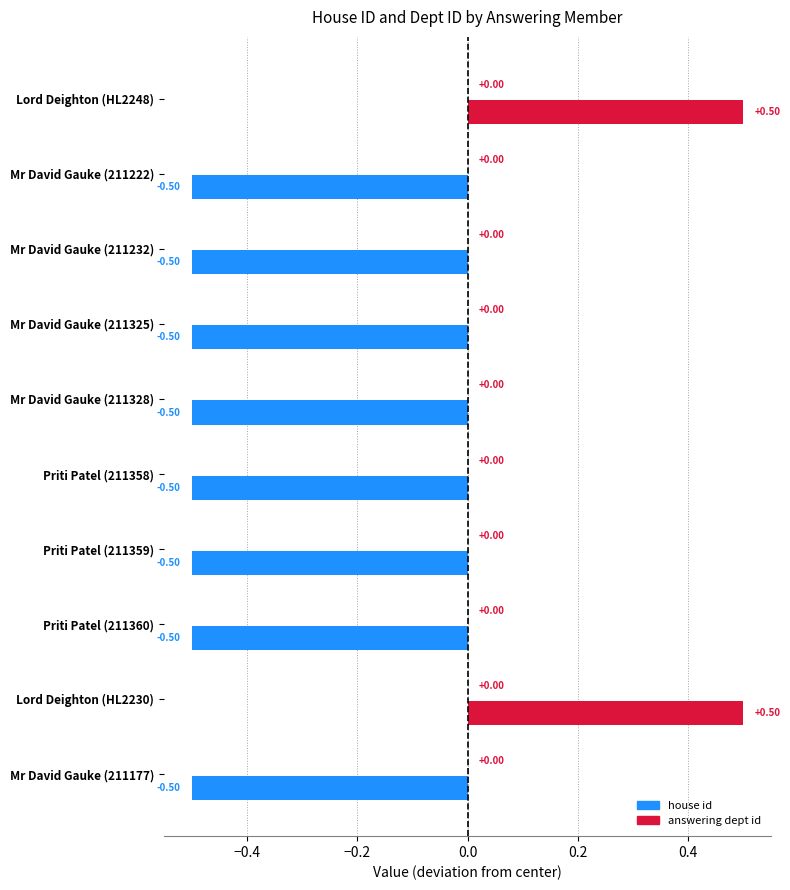

How many bars are there in total?

10